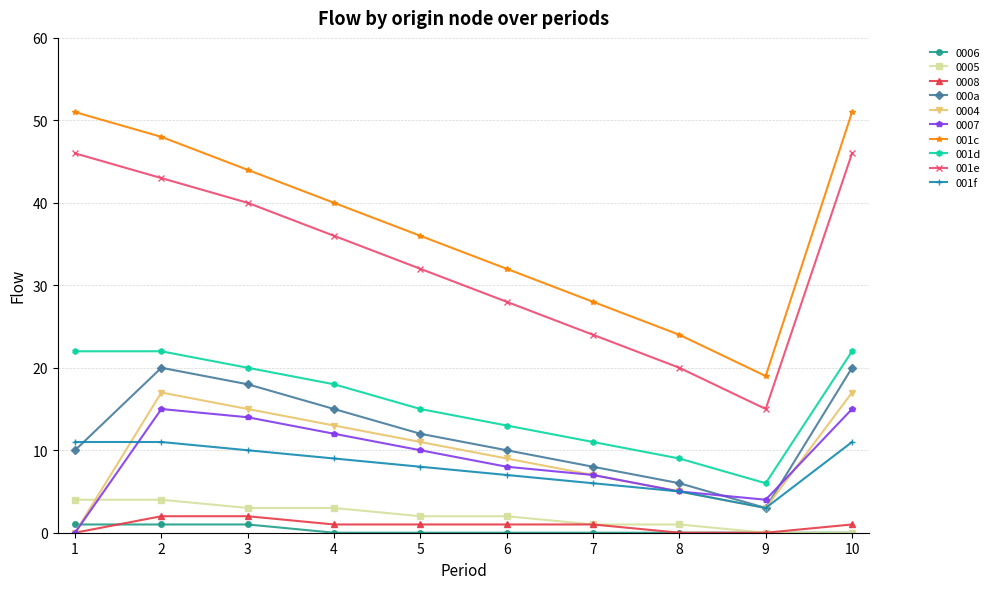

The value of 001e at 7 is 37. True or false?

False